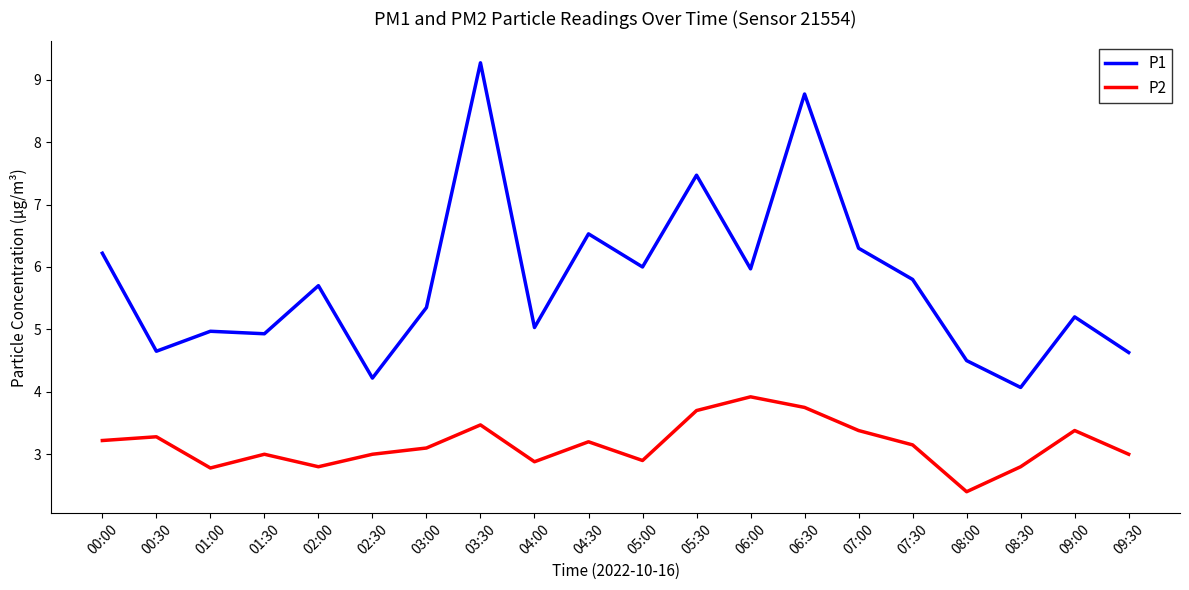

Does the chart display data point markers on the line(s)?

No